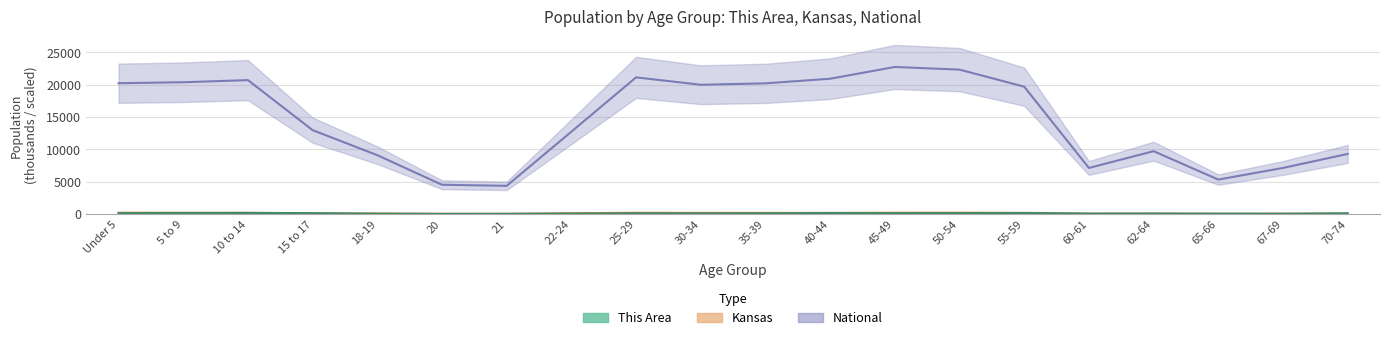

The This Area series shows 65.0 at 60-61. True or false?

True